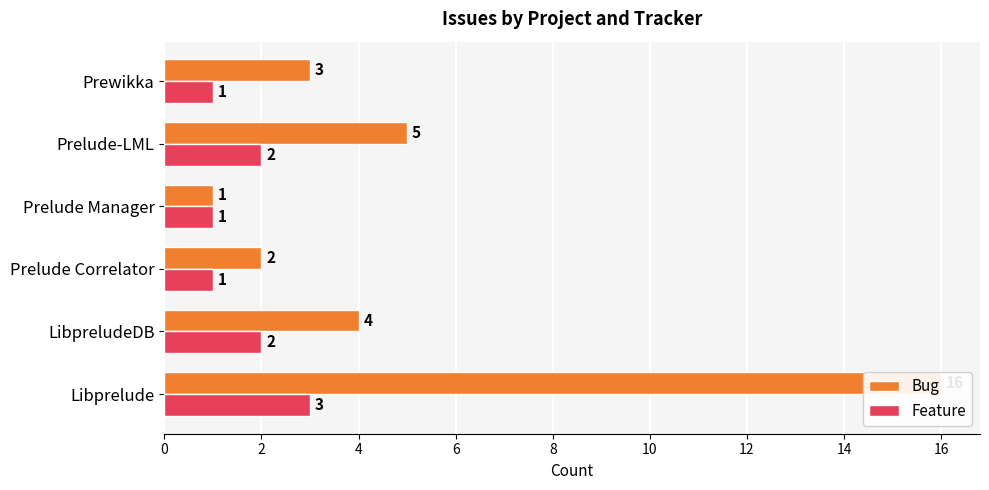

How many bars are there in each group?

2